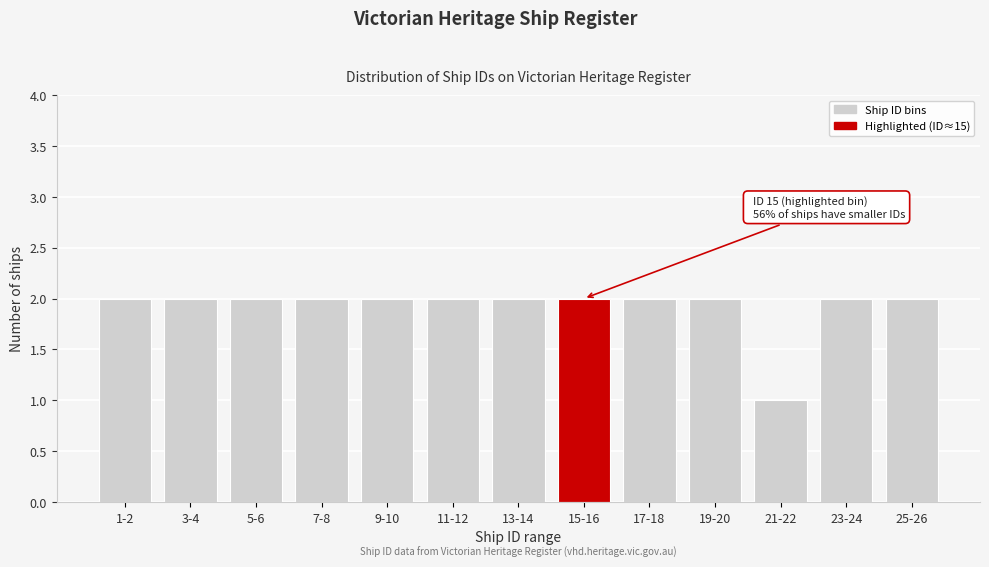

Reading left to right, extract all data points from this chart.

2	2	2	2	2	2	2	2	2	2	1	2	2